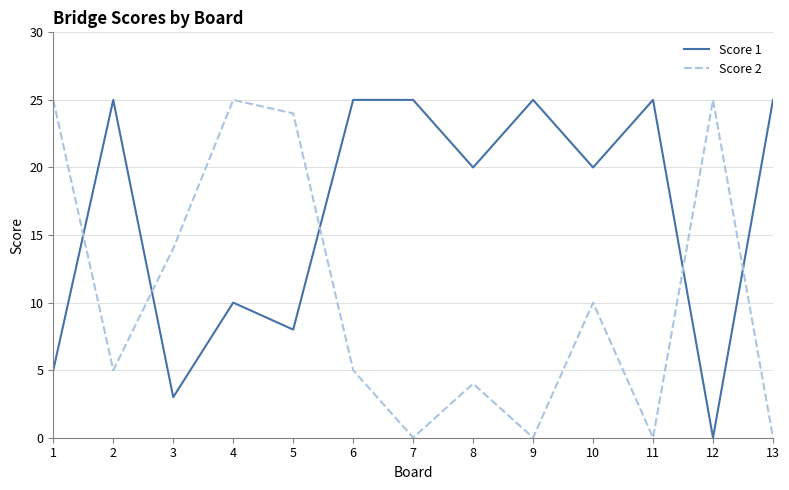

What is the greatest value displayed?

25